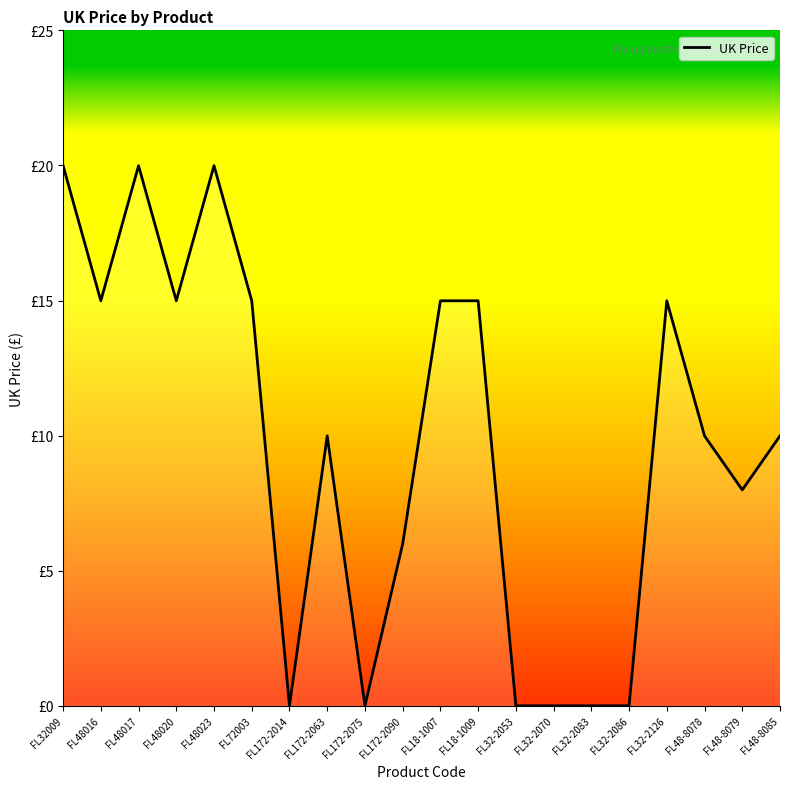

Rank the categories by value from highest to lowest.

FL32009, FL48017, FL48023, FL48016, FL48020, FL72003, FL18-1007, FL18-1009, FL32-2126, FL172-2063, FL48-8078, FL48-8085, FL48-8079, FL172-2090, FL172-2014, FL172-2075, FL32-2053, FL32-2070, FL32-2083, FL32-2086